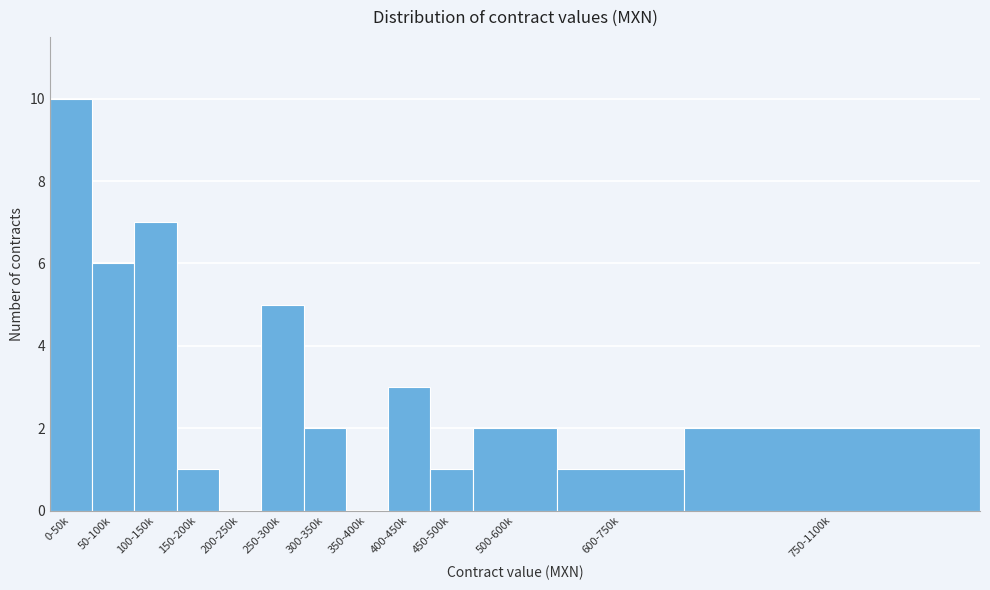

Reading left to right, list all the values displayed in this chart.

0-50k=10	50-100k=6	100-150k=7	150-200k=1	200-250k=0	250-300k=5	300-350k=2	350-400k=0	400-450k=3	450-500k=1	500-600k=2	600-750k=1	750-1100k=2